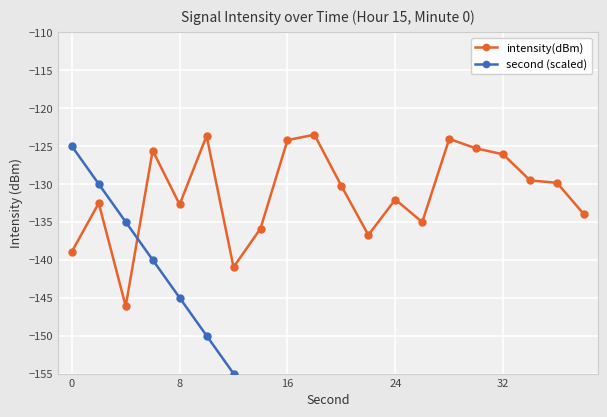

Is it true that intensity(dBm) equals -132.0 at 24?

True